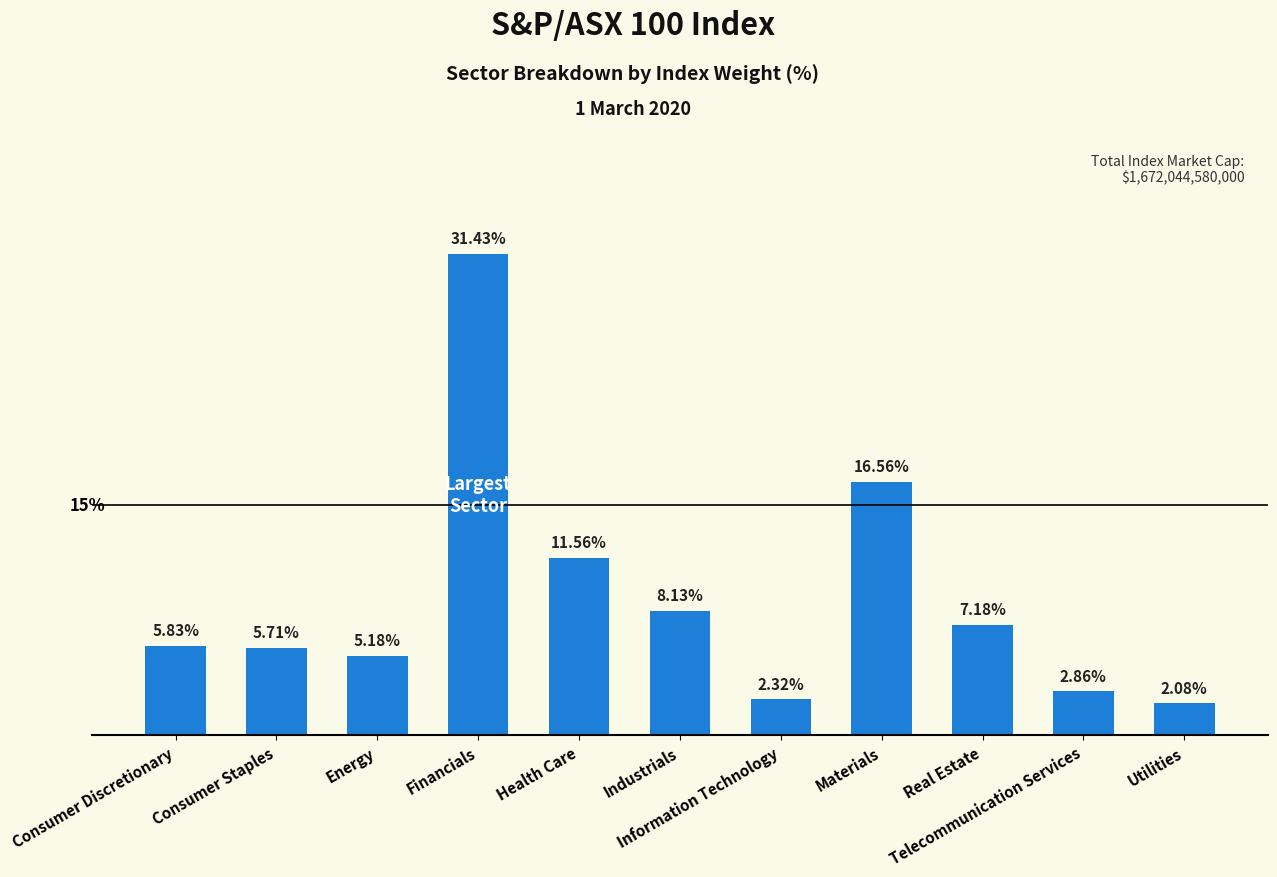

What is the label of the 8th bar from the left?

Materials